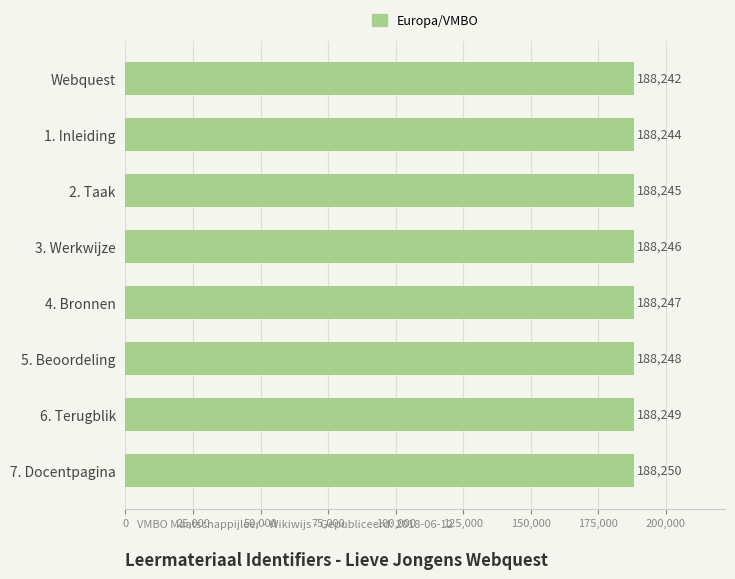

How many values are between 188245 and 188249?

5